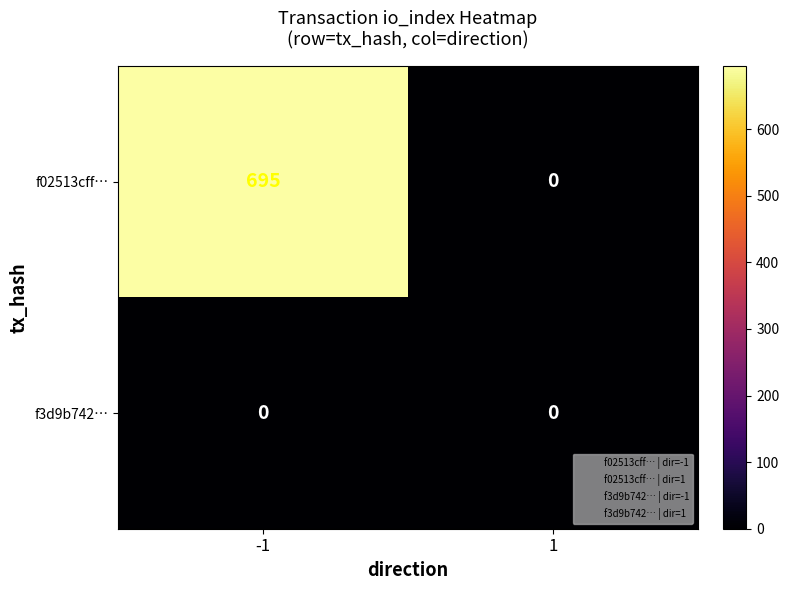

Rank the series by their average value, from highest to lowest.

f02513cff…, f3d9b742…